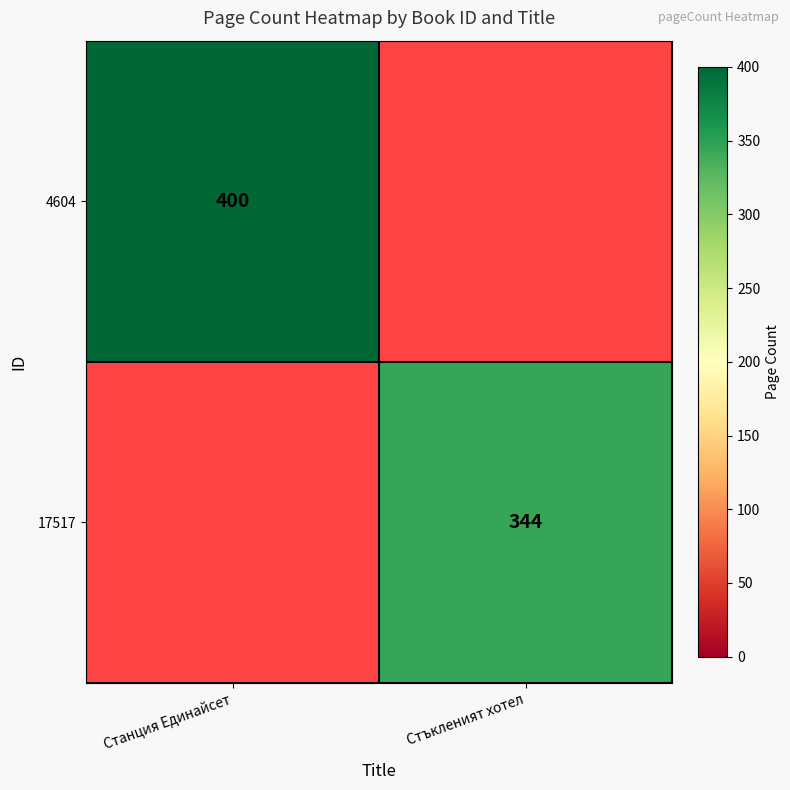

What is the greatest value displayed?

400.0